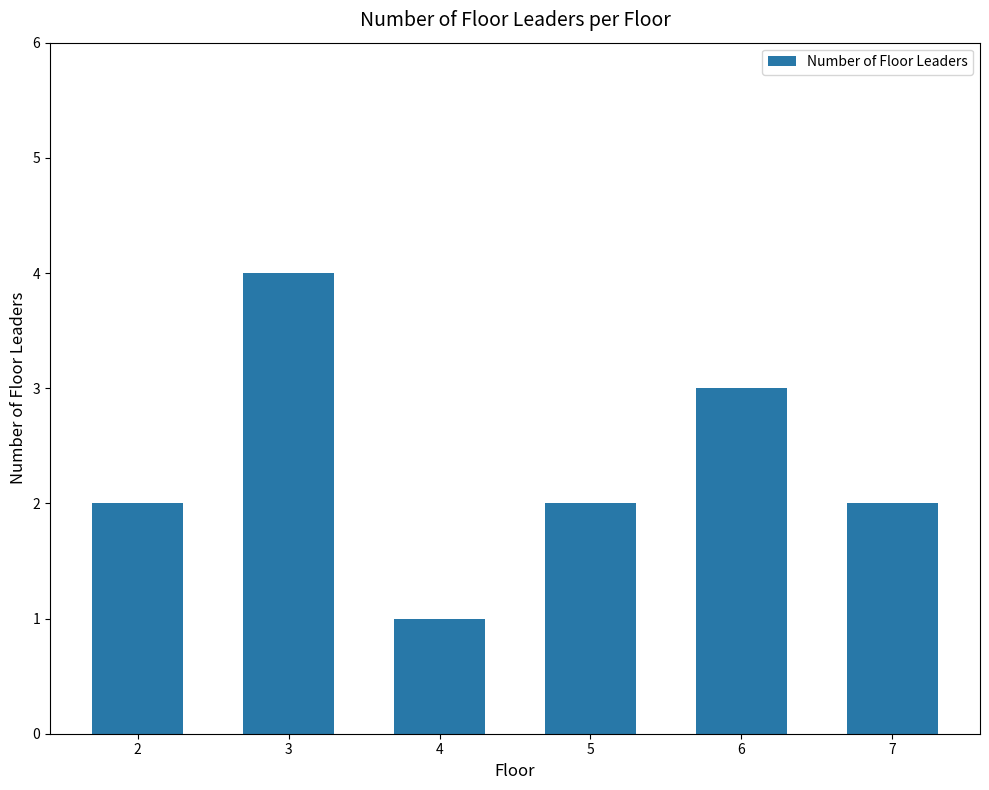

Does the chart contain any negative values?

No